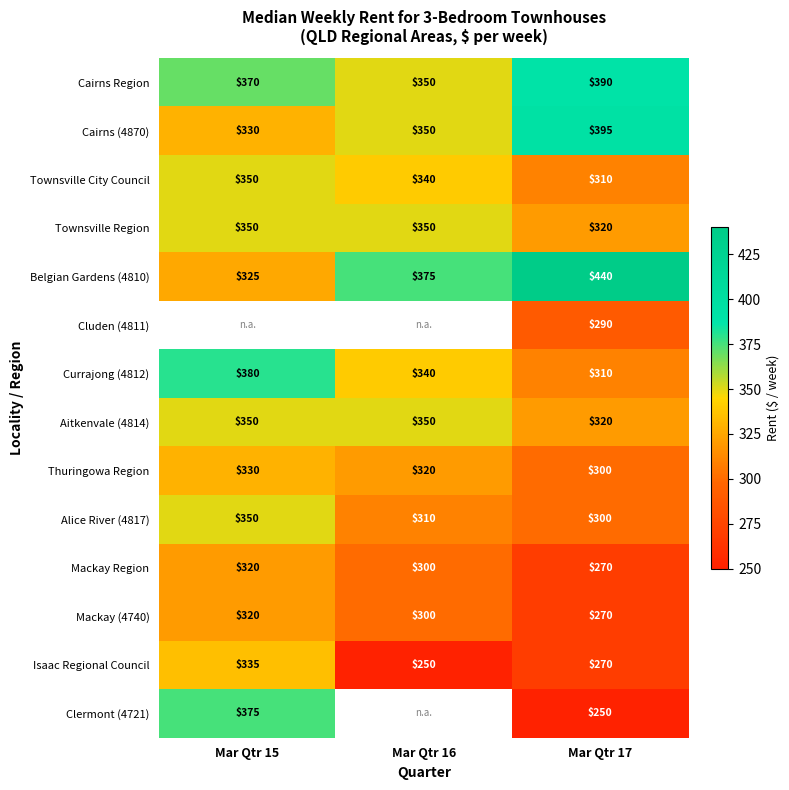

Is the value of Aitkenvale (4814) at Mar Qtr 17 greater than the value of Alice River (4817) at Mar Qtr 15?

No